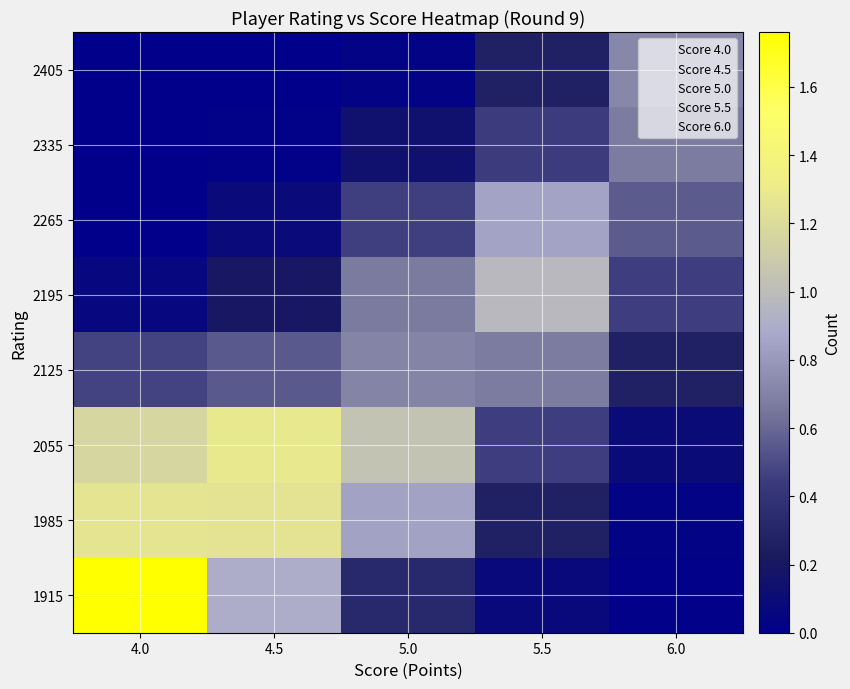

Which series has the largest range (max minus min)?

1915